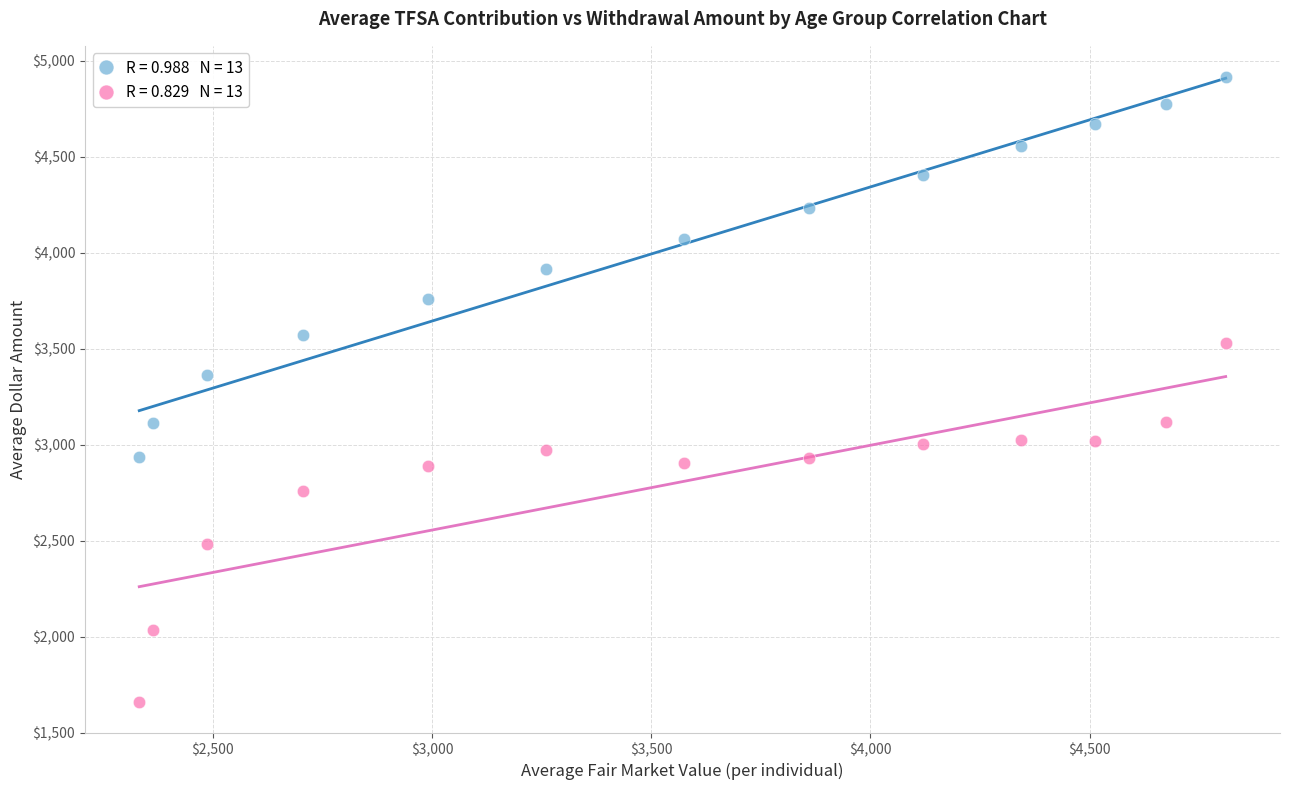

Across all series, what Y value is closest to 3289?

3366.2